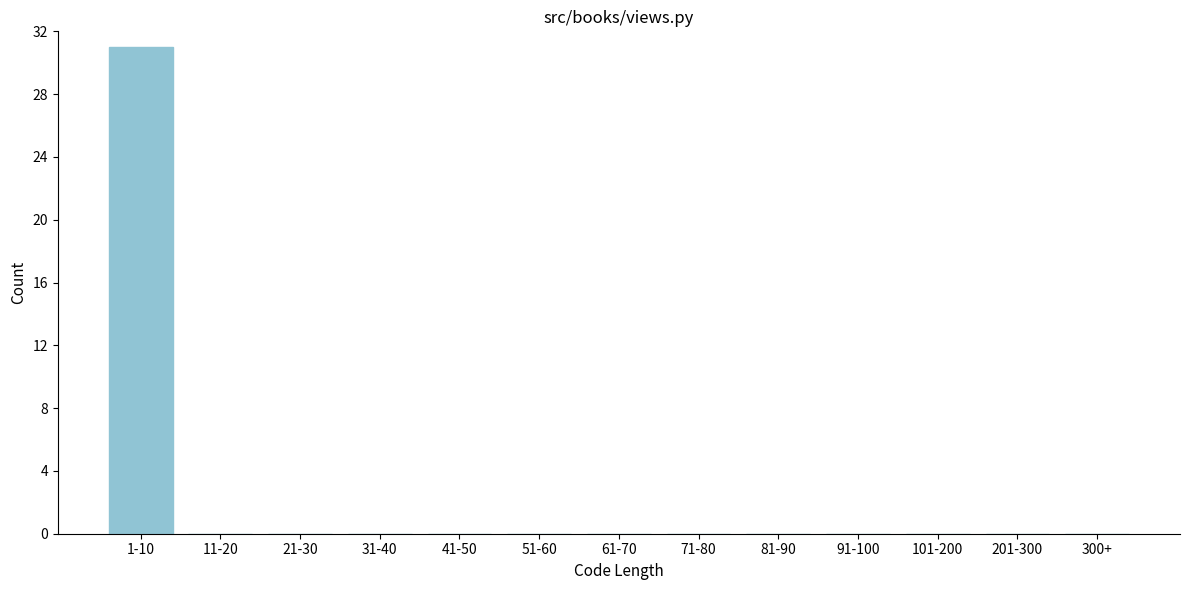

Reading right to left, transcribe all the data shown in this chart.

300+=0	201-300=0	101-200=0	91-100=0	81-90=0	71-80=0	61-70=0	51-60=0	41-50=0	31-40=0	21-30=0	11-20=0	1-10=31